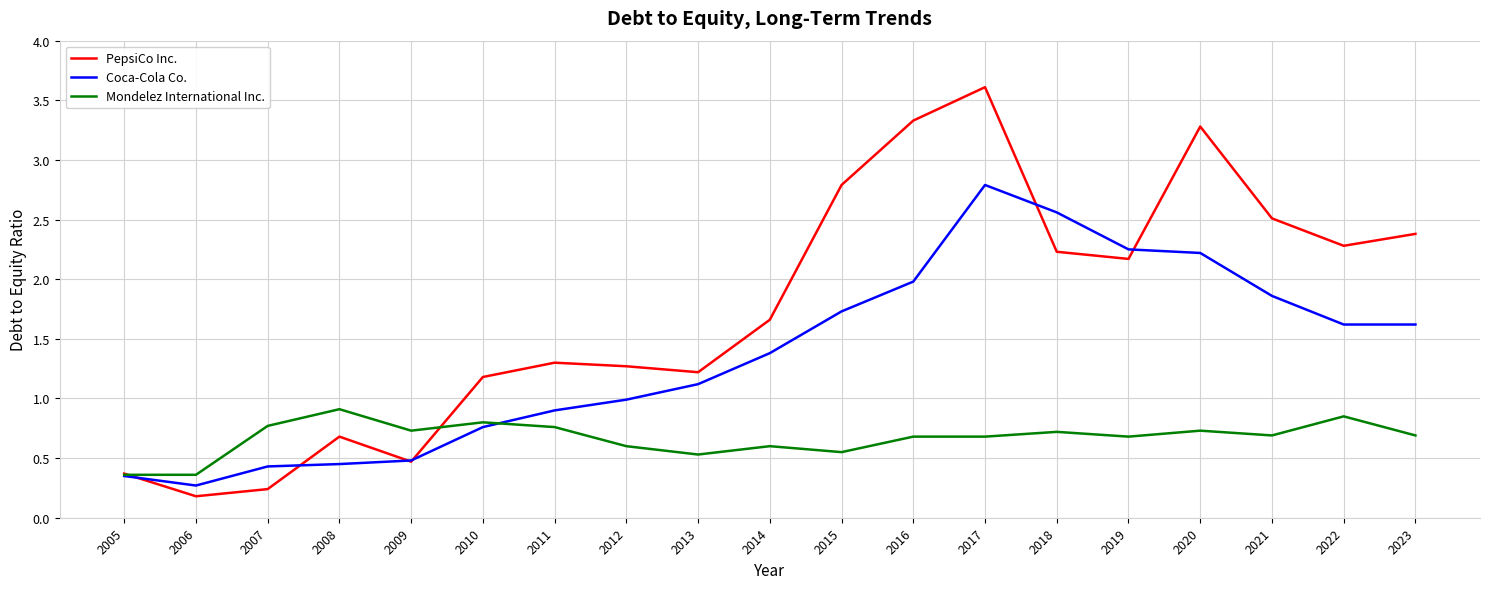

True or false: Coca-Cola Co. and PepsiCo Inc. intersect in this chart.

True